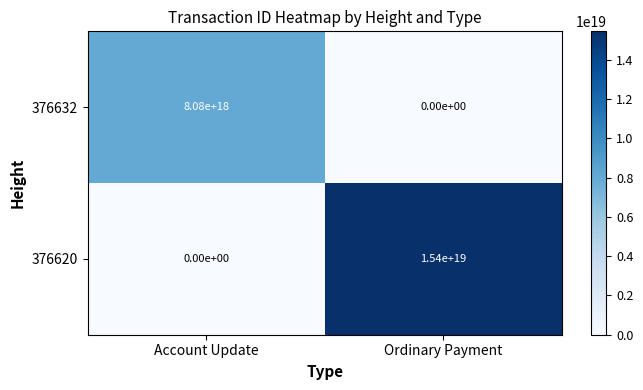

List the series in order of their overall mean, lowest first.

376632, 376620